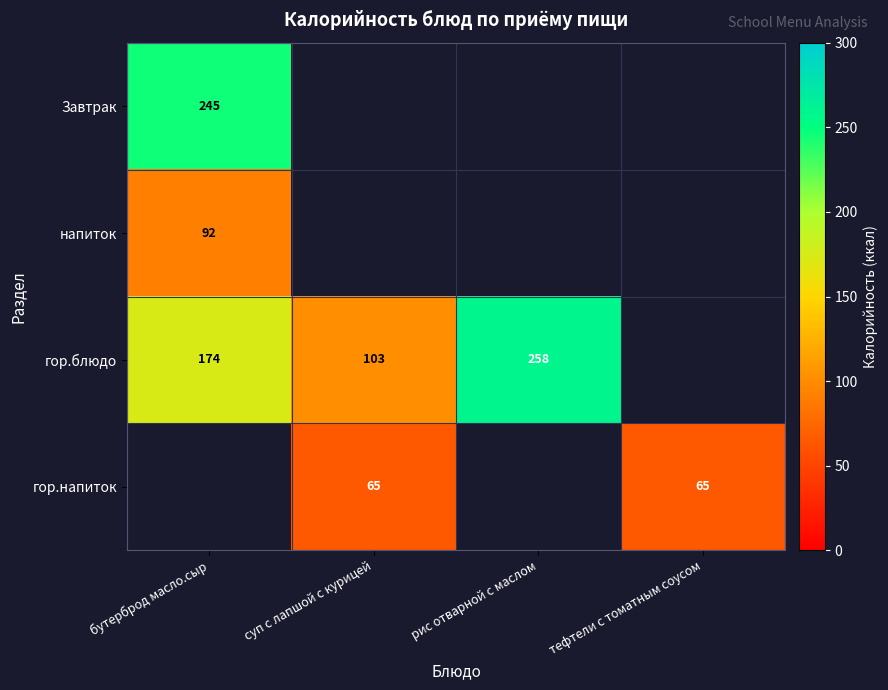

The гор.блюдо series shows 103 at суп с лапшой с курицей. True or false?

True